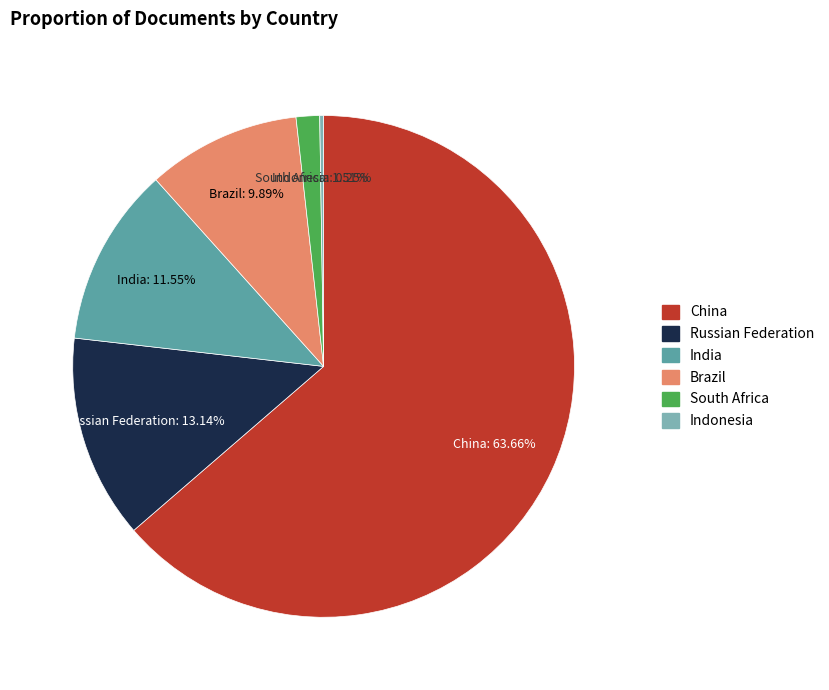

Combined, do India and Brazil account for over 50%?

No